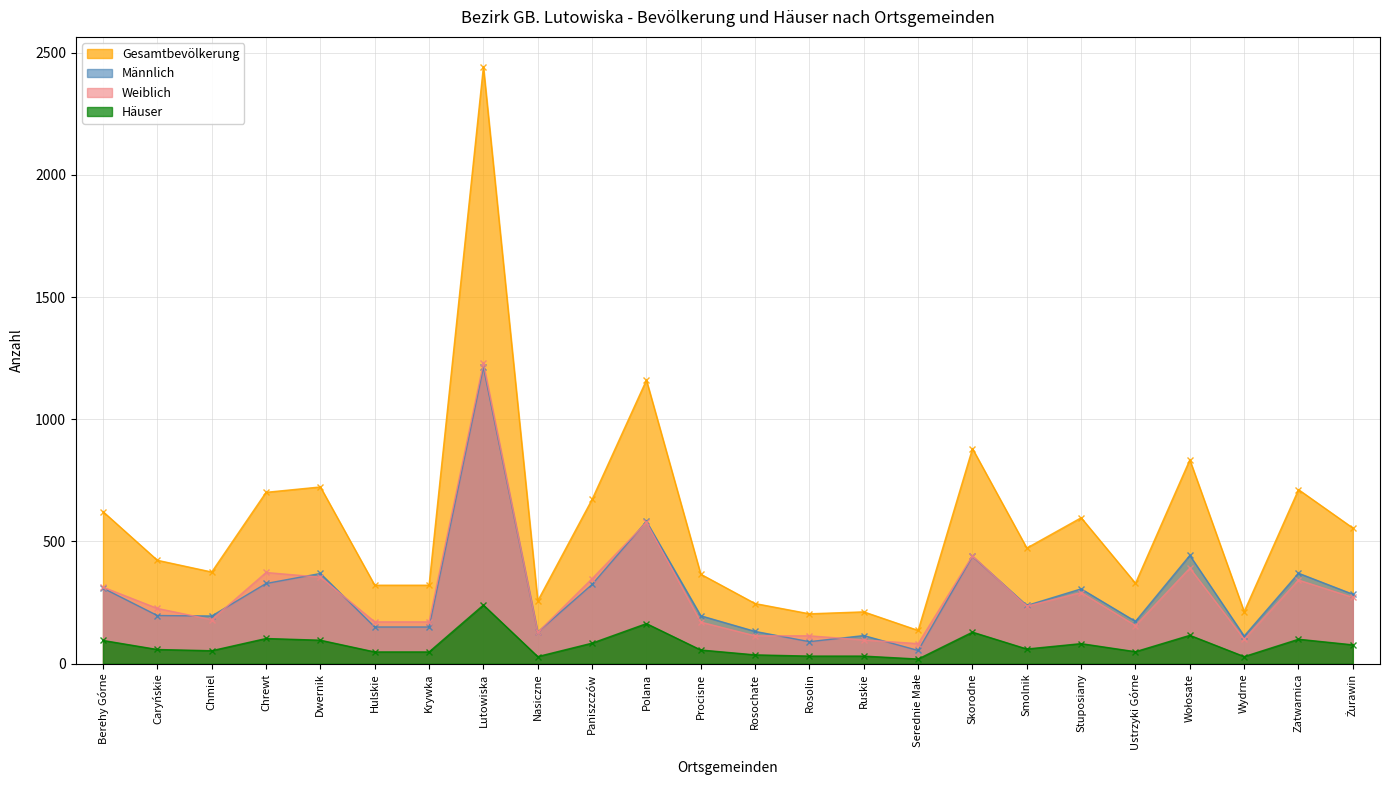

How many interior local peaks does the Weiblich series have?

7